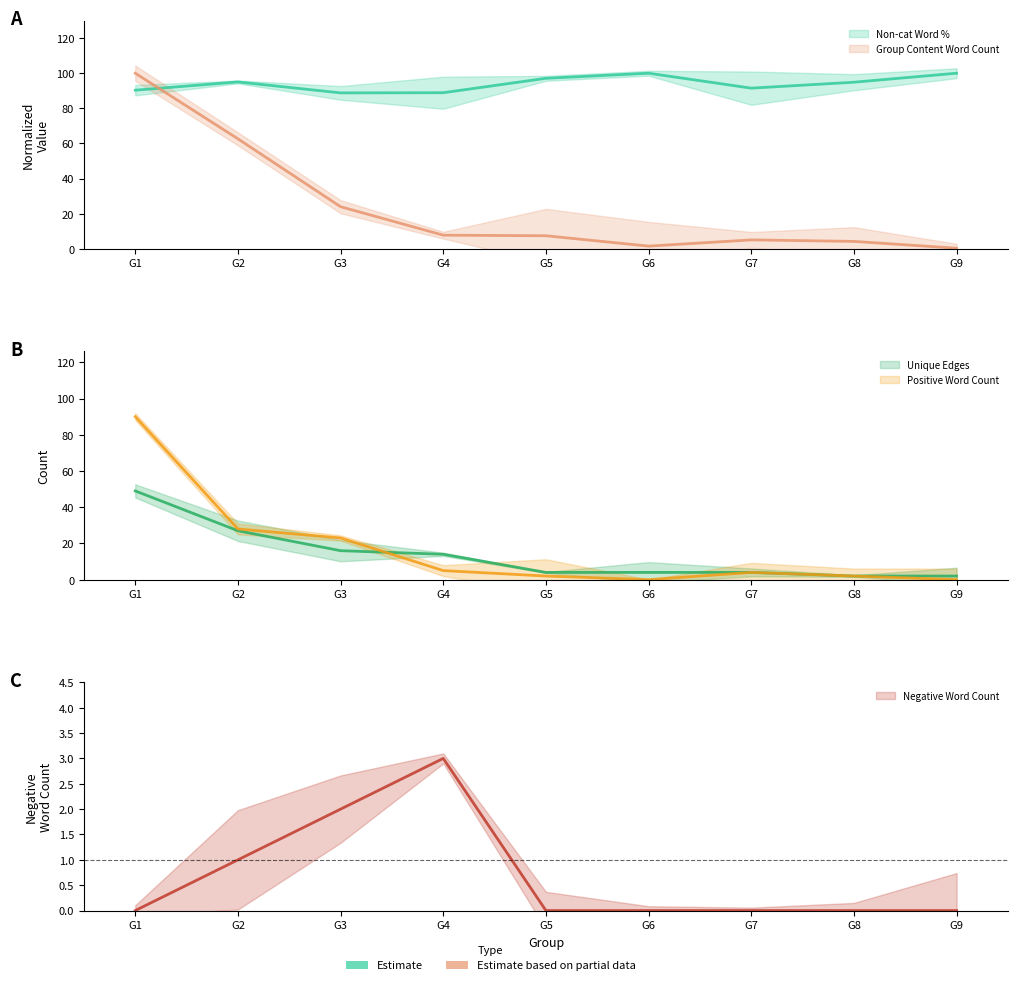

What are all the series names shown in the legend?

Non-cat Word %, Group Content Word Count, Unique Edges, Positive Word Count, Negative Word Count